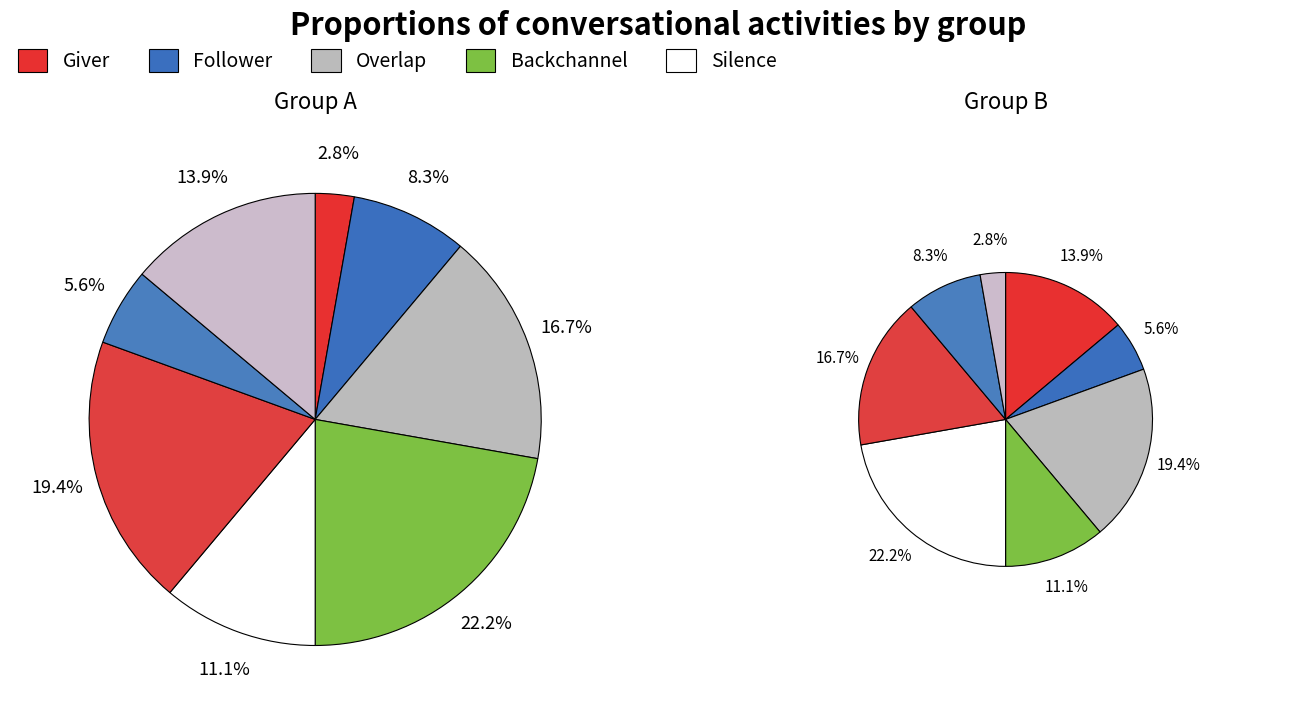

How many segments does this pie chart have?

8